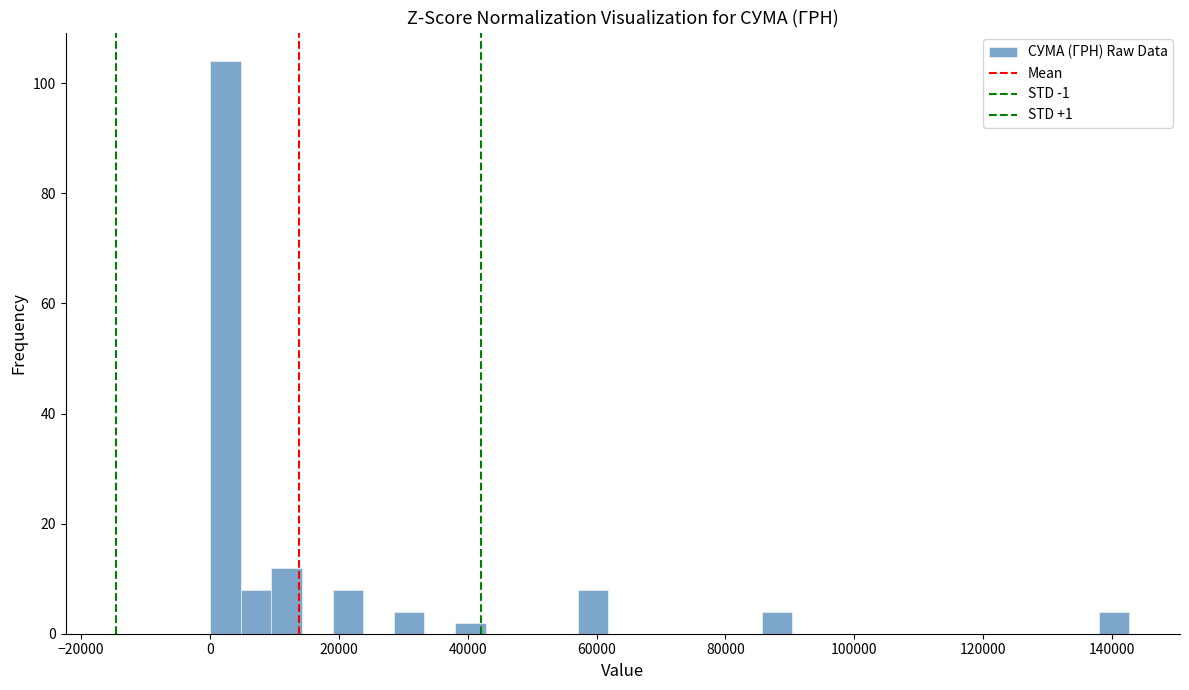

Read against the x-axis, roughly where is the centre of the tallest bar?

2000